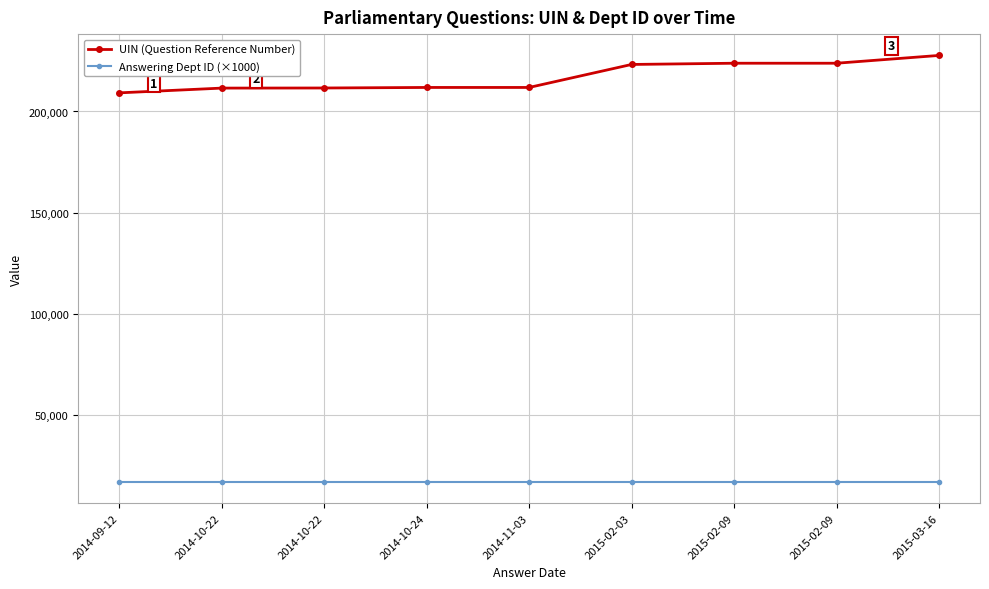

The UIN (Question Reference Number) series shows 209199 at 2014-09-12. True or false?

True